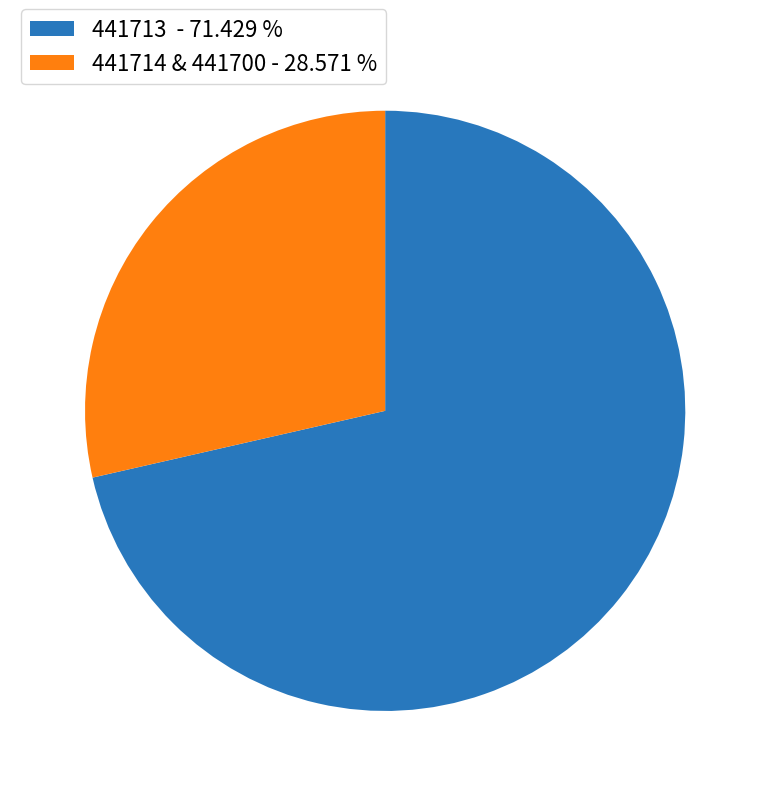

Combined, do 441714 & 441700 - 28.571 % and 441713 - 71.429 % account for over 50%?

Yes